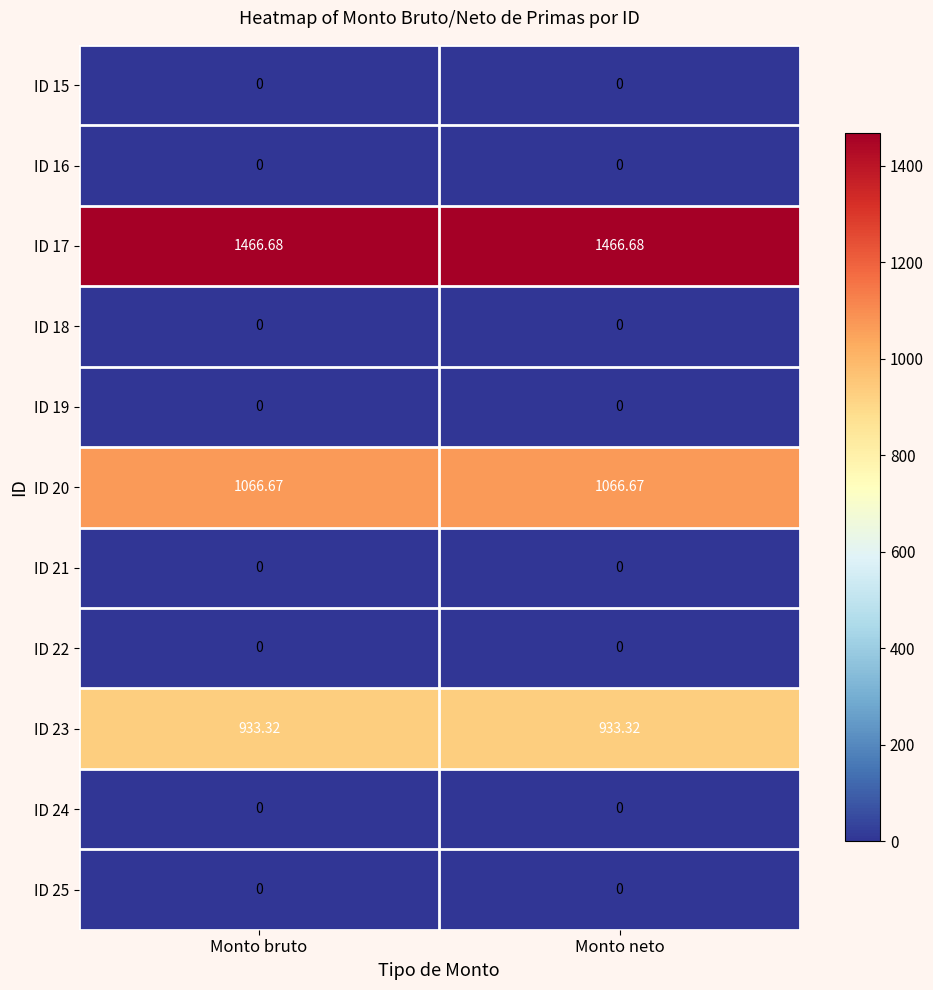

Is the value of ID 18 at Monto bruto greater than the value of ID 23 at Monto neto?

No